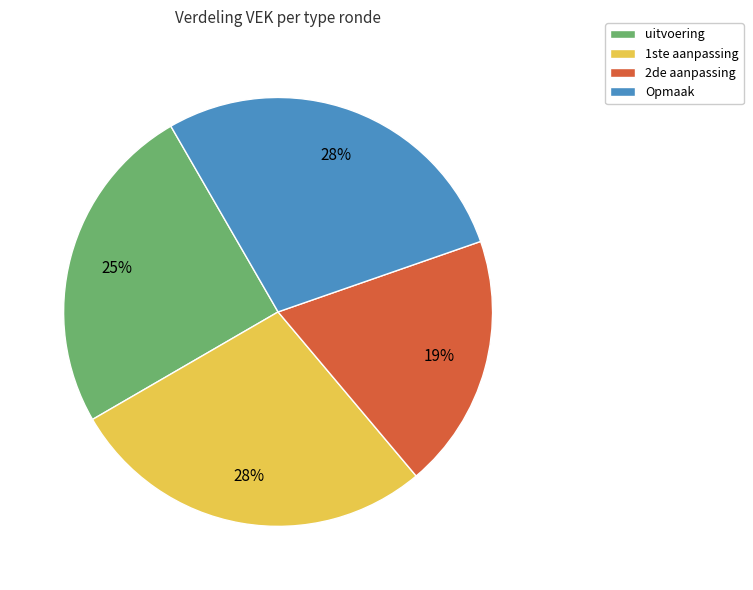

To the nearest percent, what is the combined percentage of uitvoering and 1ste aanpassing?

53%